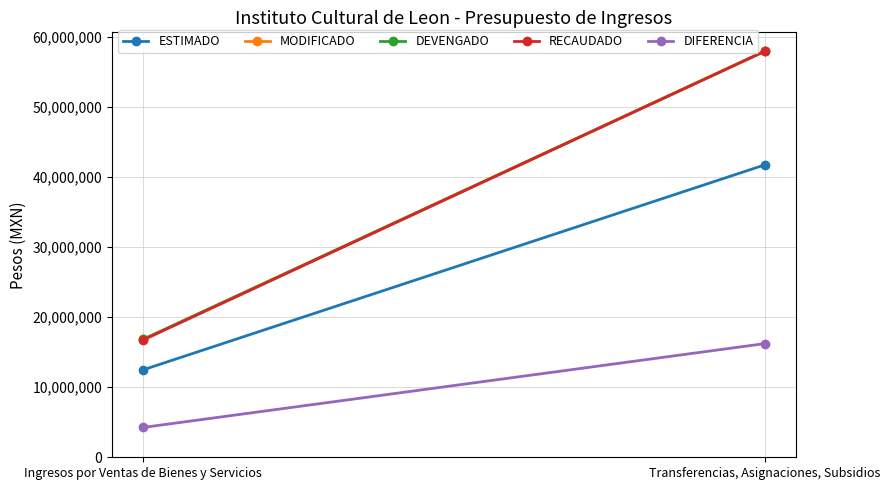

What is the sum of the ESTIMADO values at Ingresos por Ventas de Bienes y Servicios and Transferencias, Asignaciones, Subsidios?

54206293.0